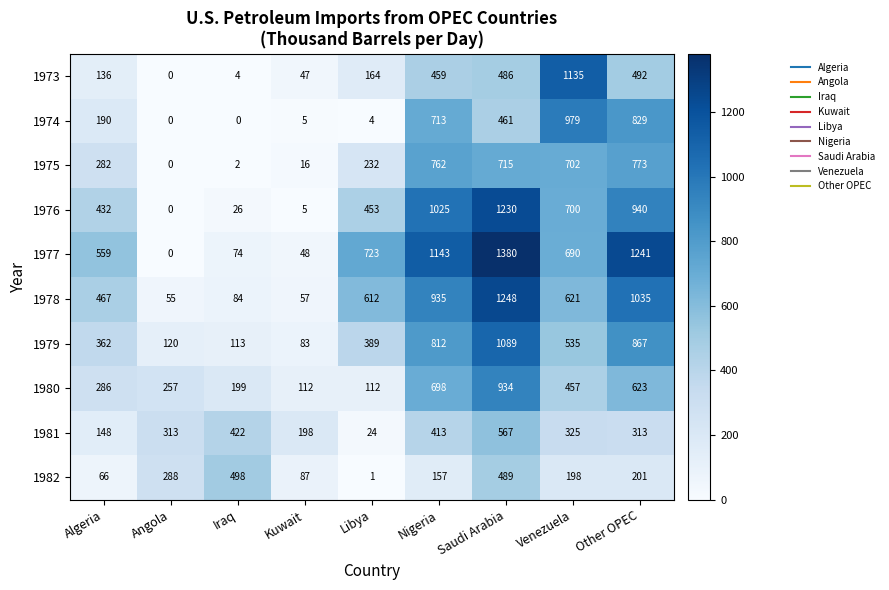

The 1978 series shows 55 at Angola. True or false?

True